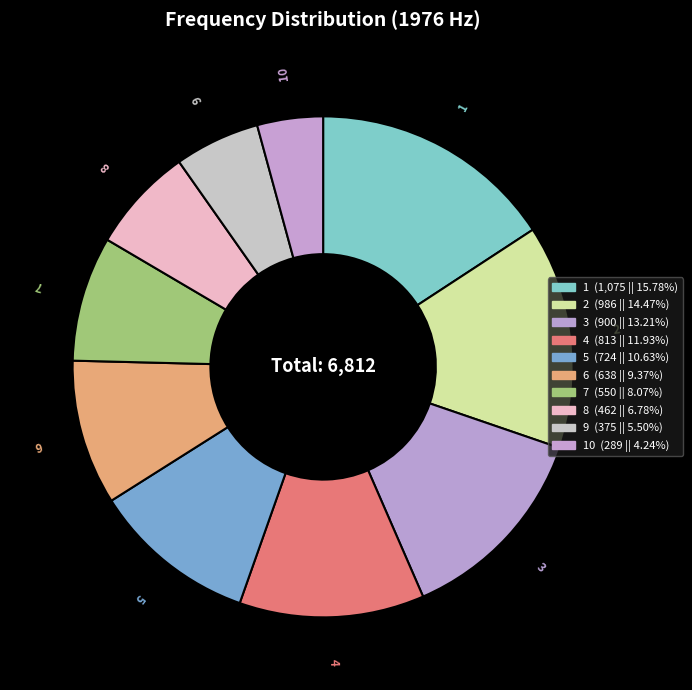

Which category has the smallest portion of the pie?

10